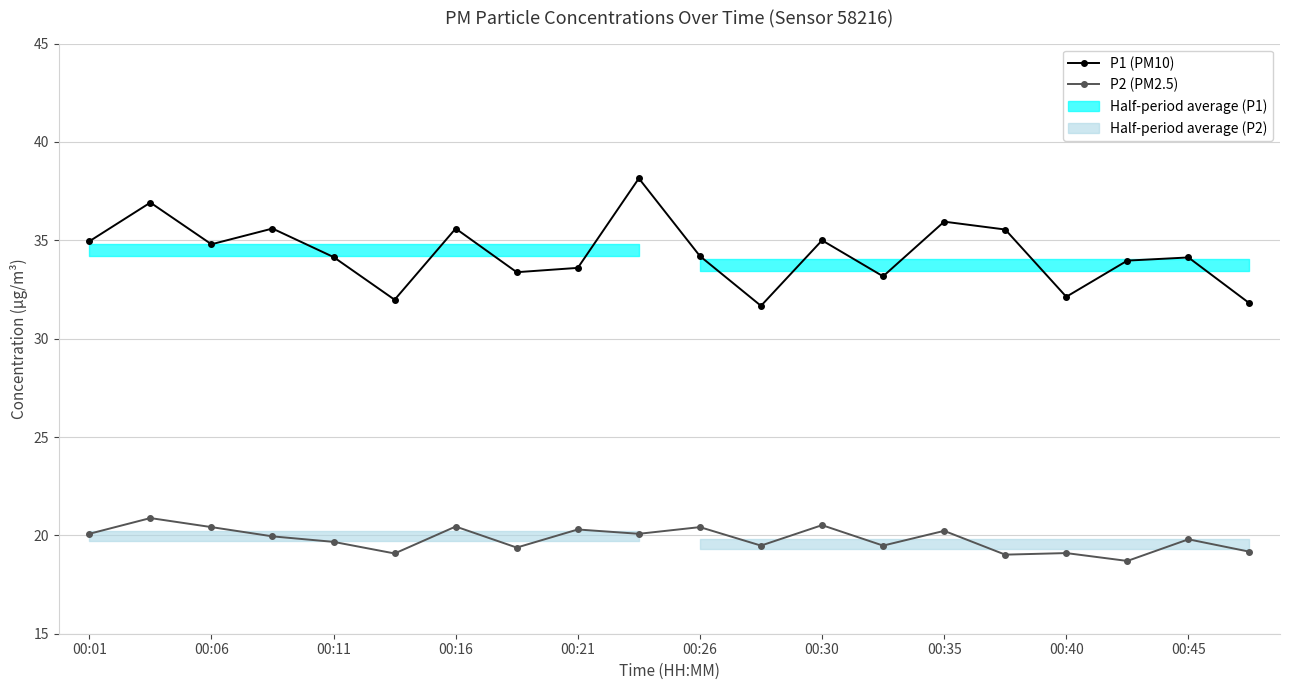

At which label does P1 (PM10) reach its minimum?

11